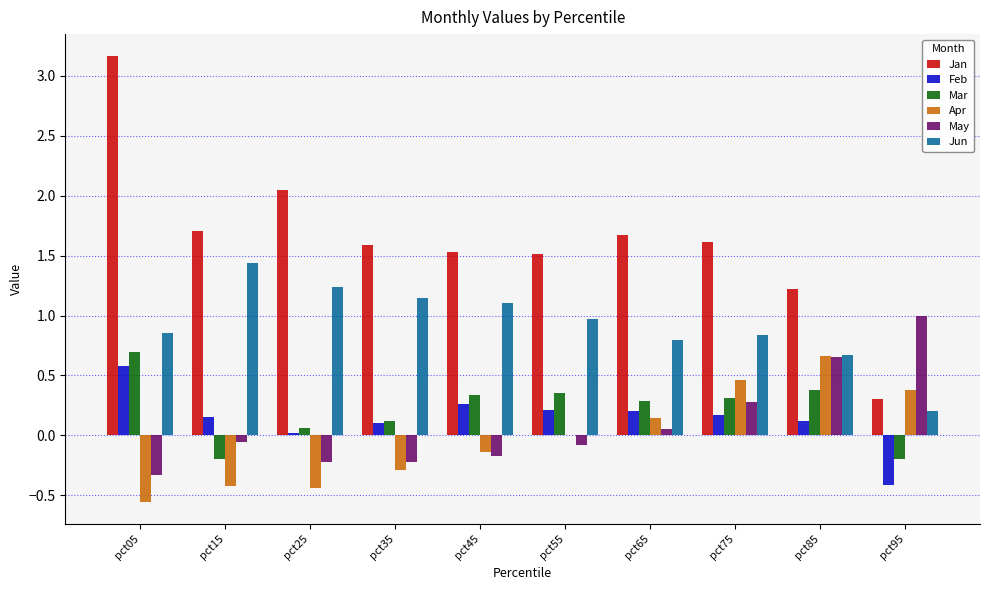

Which series has the widest spread of values?

Jan